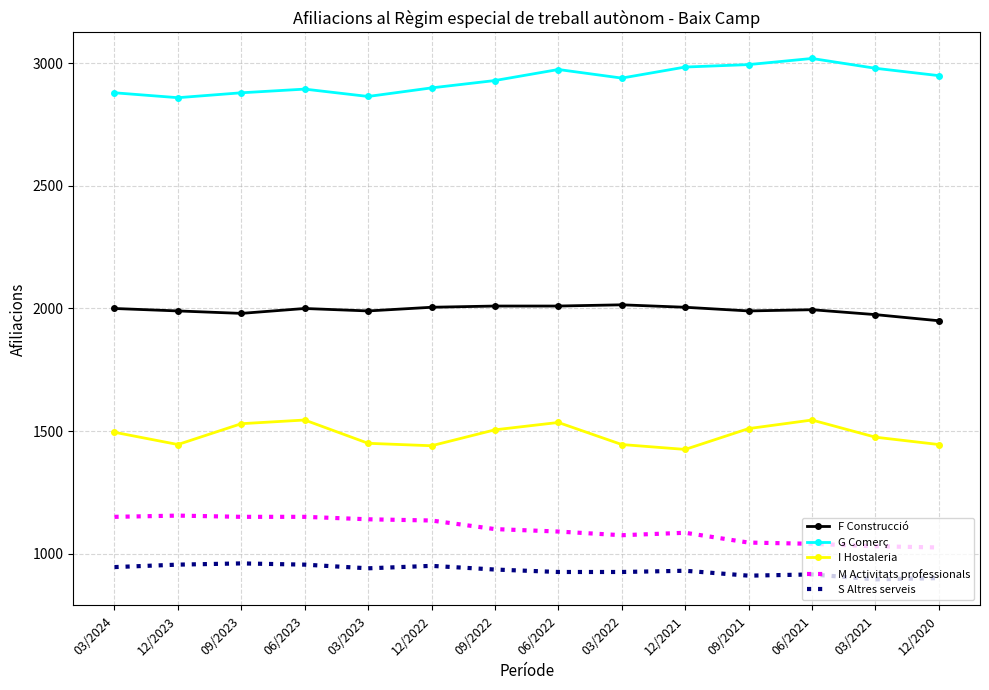

What is the approximate value of M Activitats professionals at 12/2021, to the nearest 5?

1085